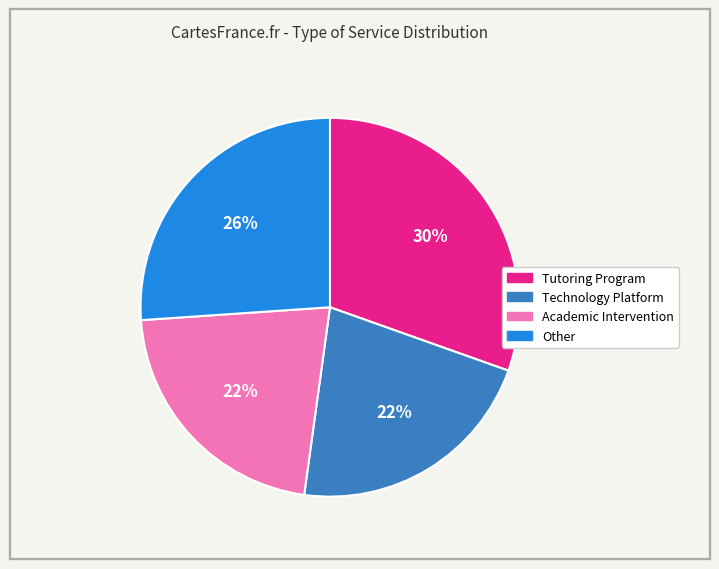

How many slices are in this pie chart?

4